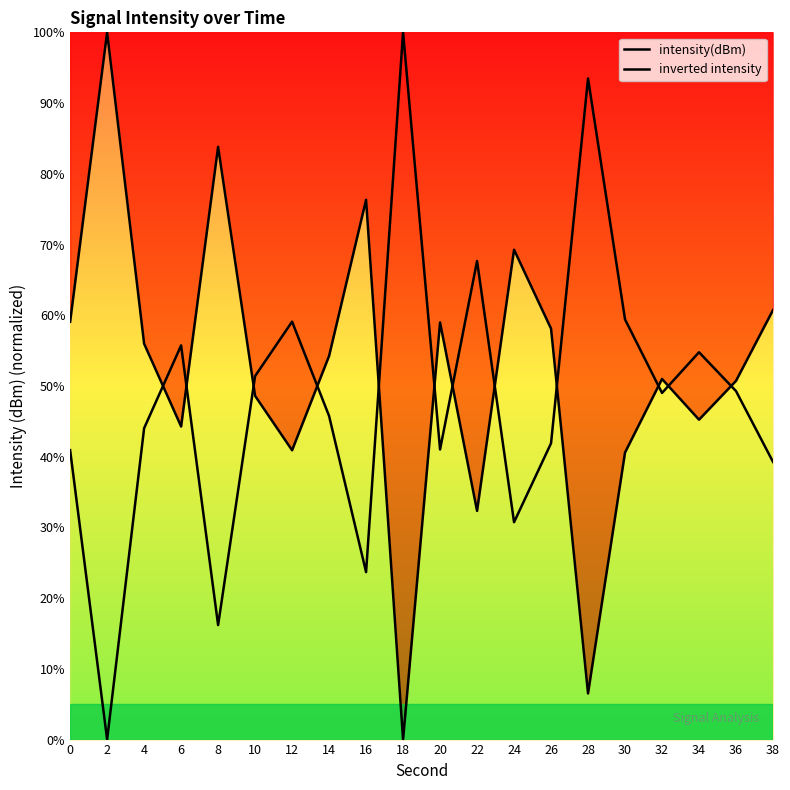

What is the average value of the inverted intensity series?

48.2